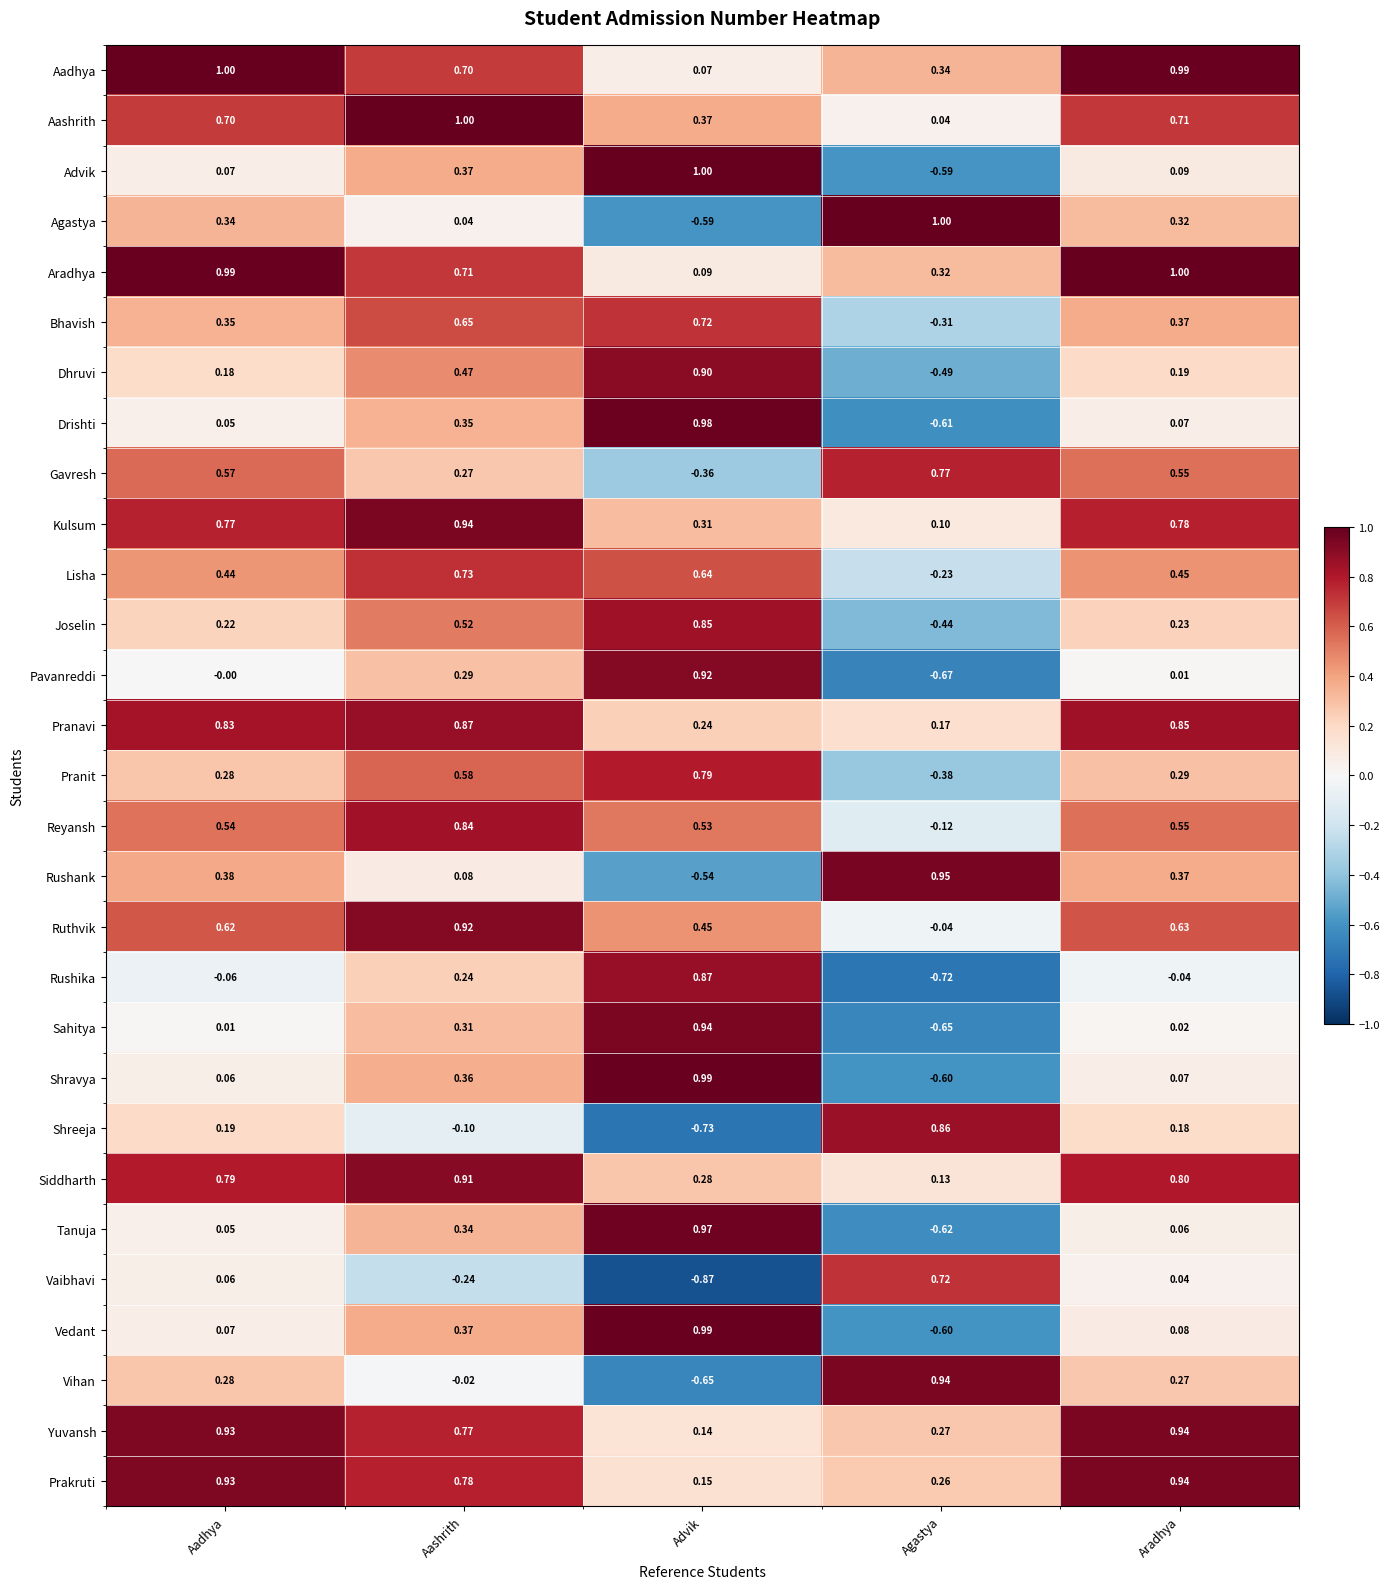

List the labels in order of Kulsum value, largest first.

Aashrith, Aradhya, Aadhya, Advik, Agastya